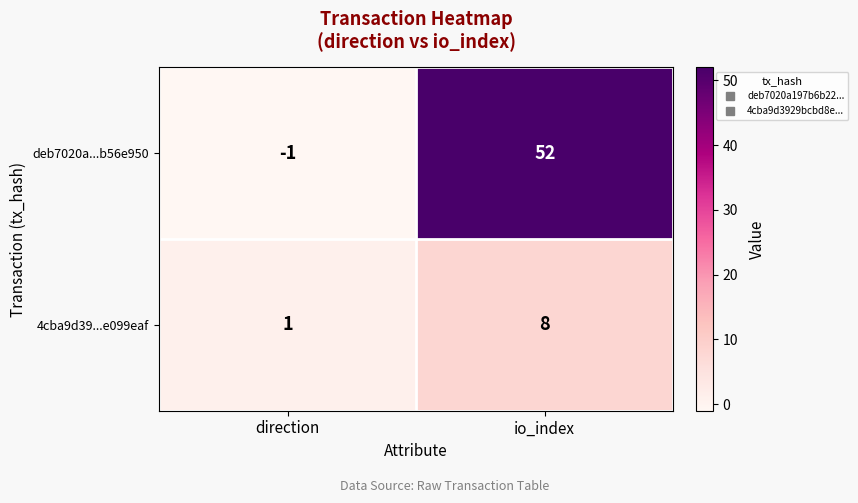

What is the sum of the 4cba9d39...e099eaf values at io_index and direction?

9